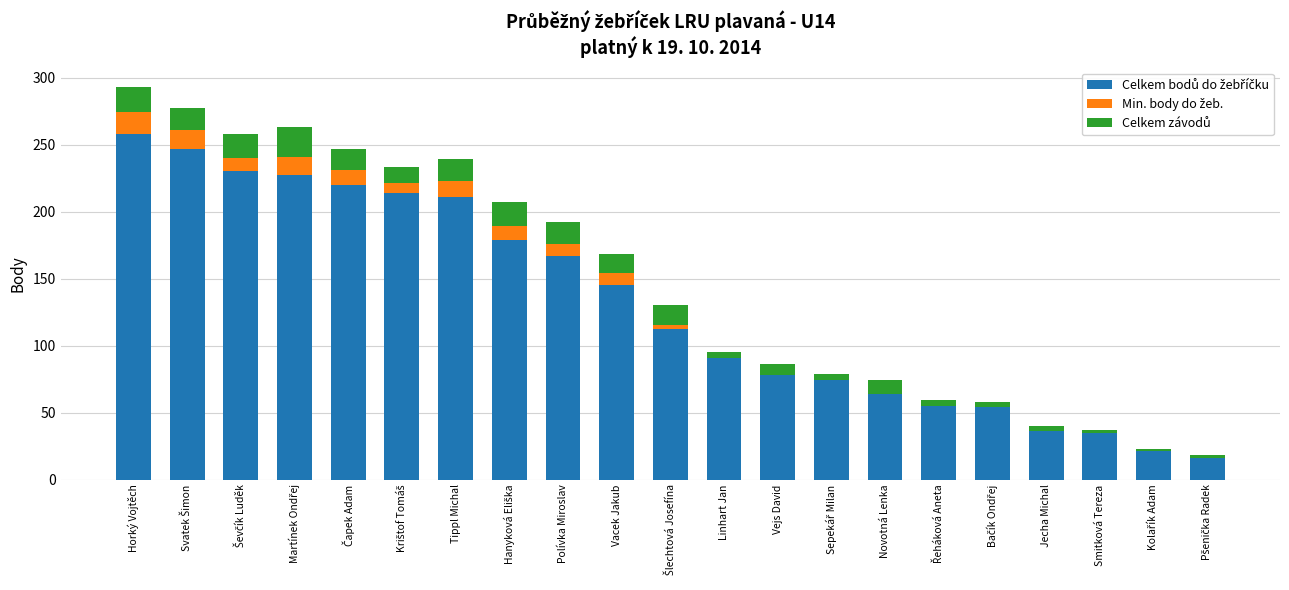

How many data points does each series have?

21